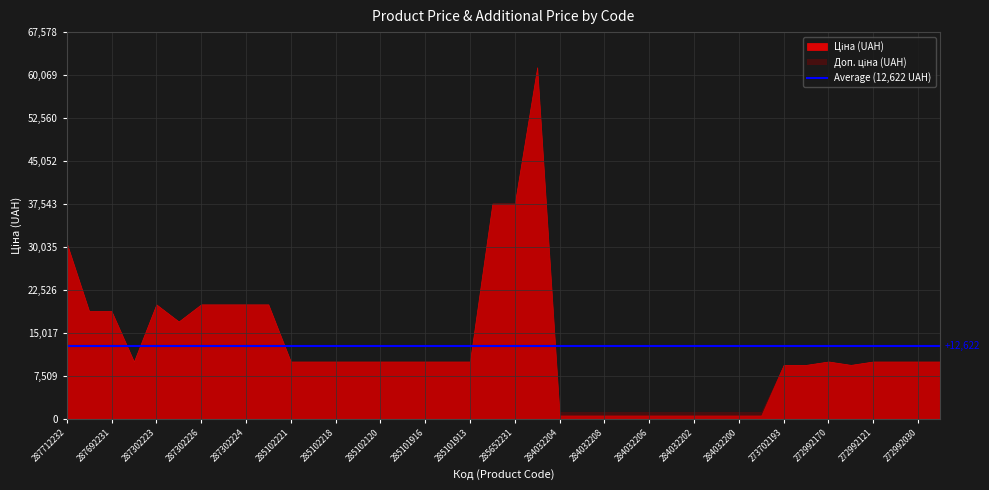

Does the chart have visible grid lines?

Yes